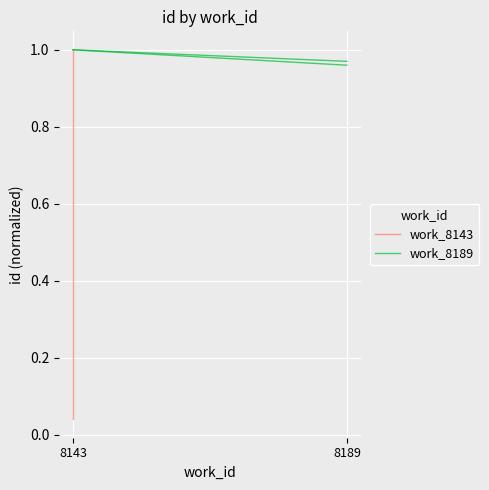

Count the number of data series in this chart.

2